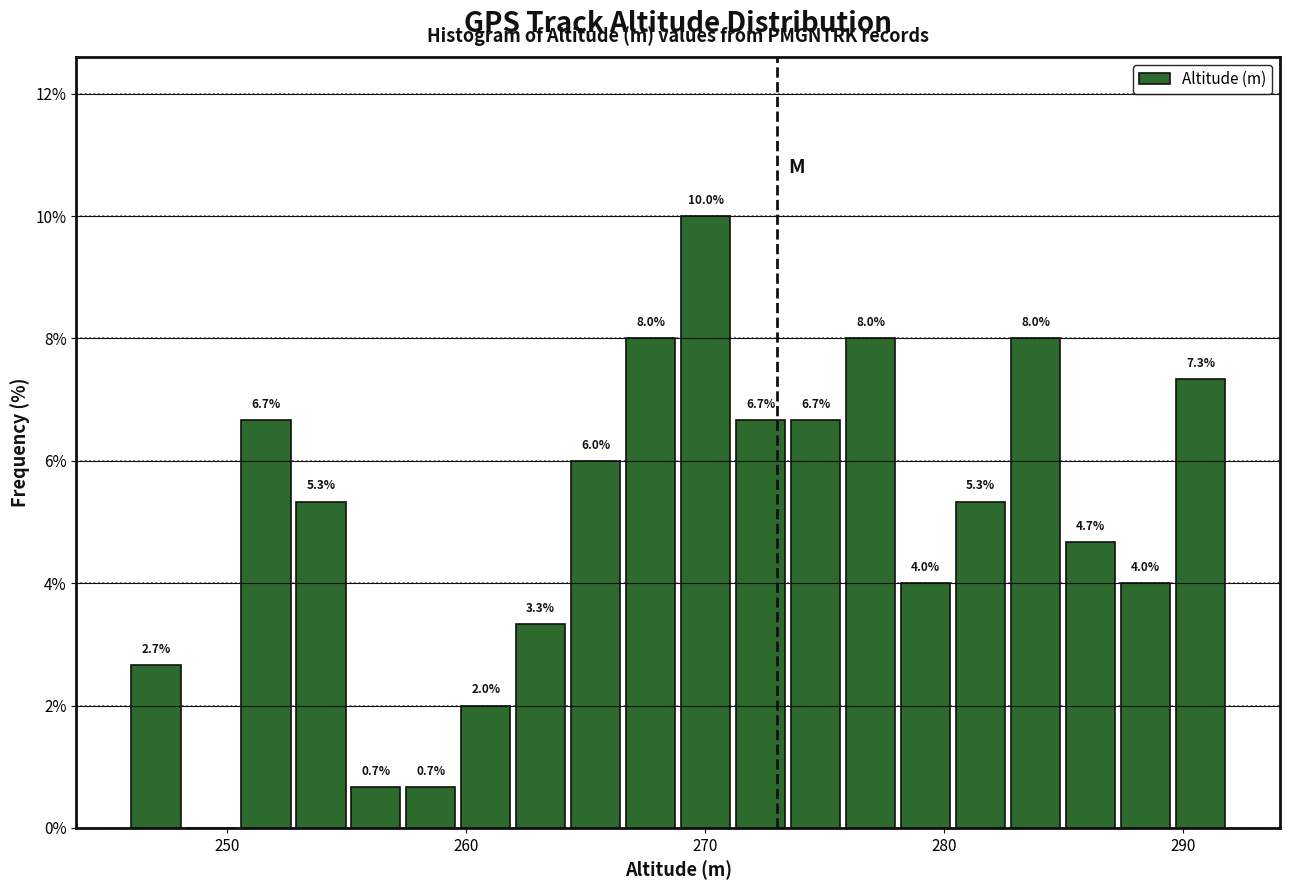

Around what value on the x-axis is the tallest bar? Give the approximate position of its centre, as read against the axis.

270